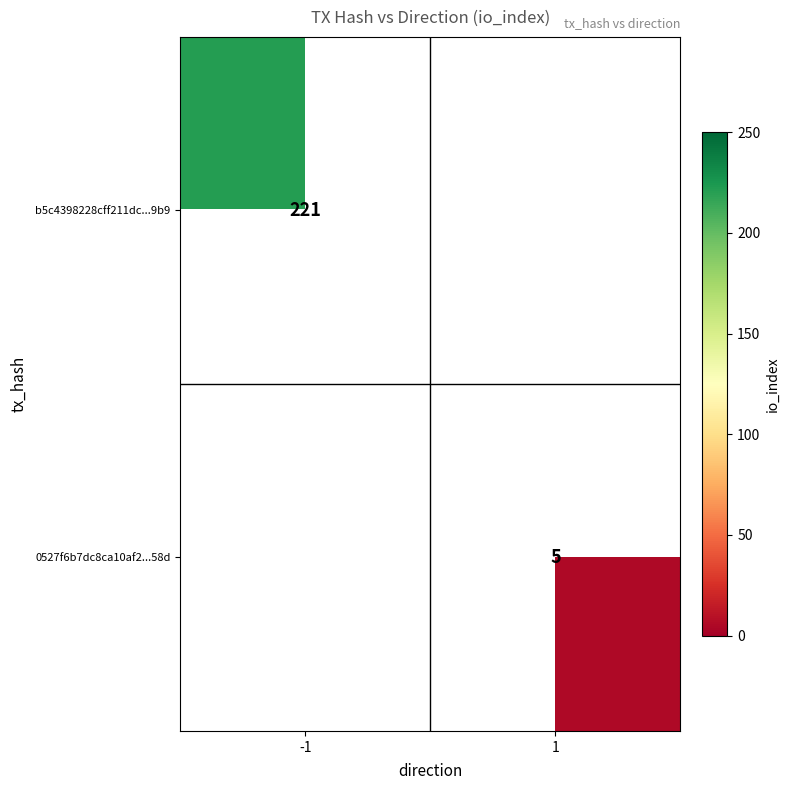

True or false: 0527f6b7dc8ca10af2...58d has a value of 5 at 1.

True